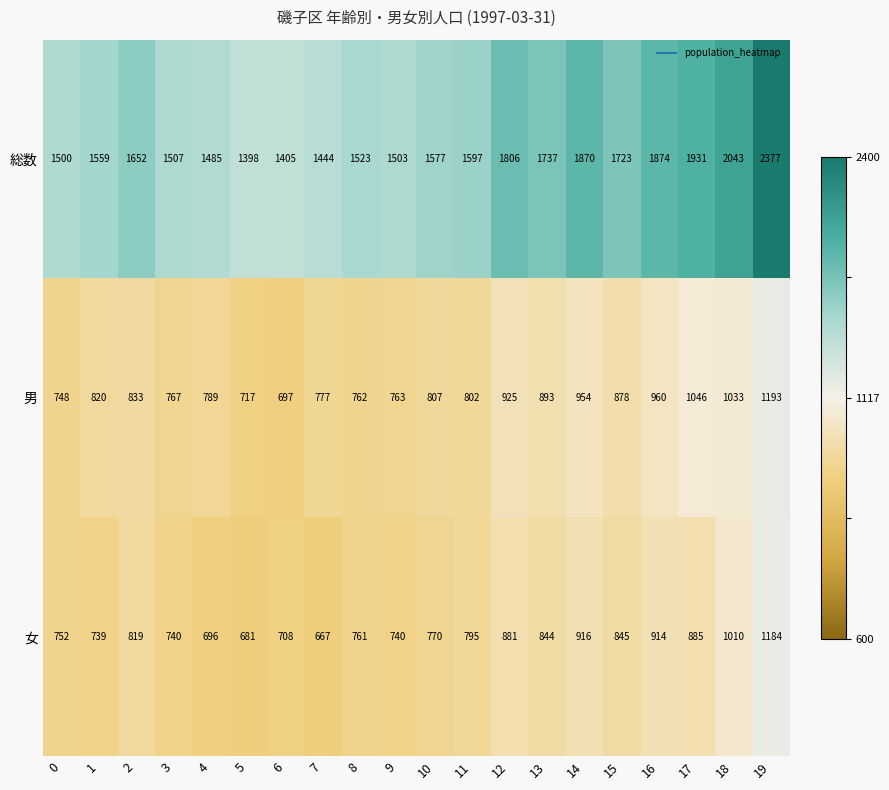

Count the number of data series in this chart.

3